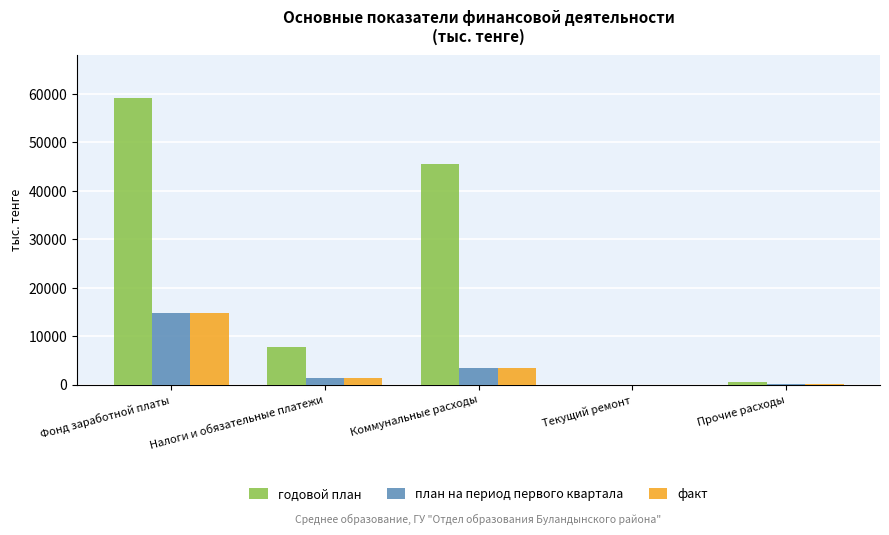

What is the highest value of the годовой план series?

59108.8